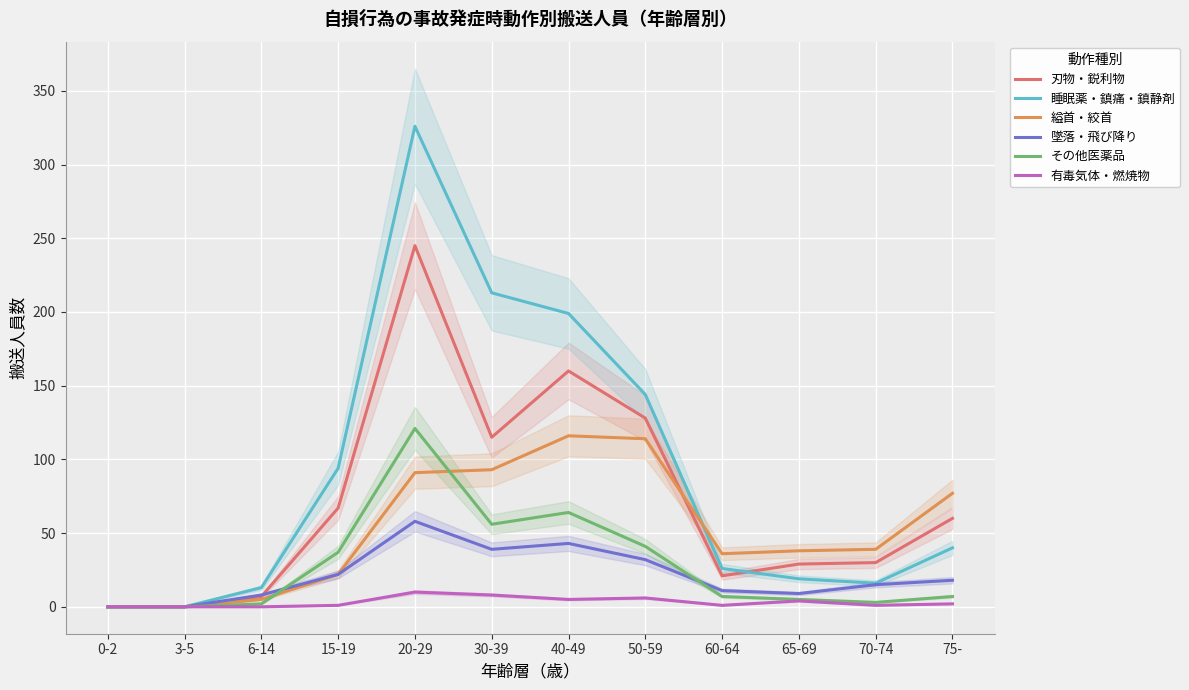

How many values in the 刃物・鋭利物 series are below 60?

6